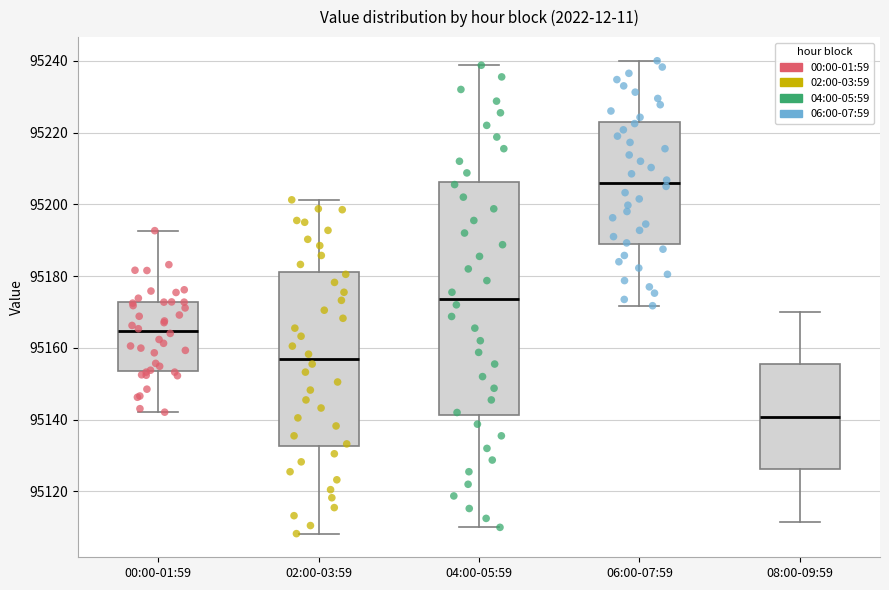

Where is the lower edge of the box for 08:00-09:59 on the y-axis? The values are not printed on the chart, so give them approximately, as read against the axis.

95126